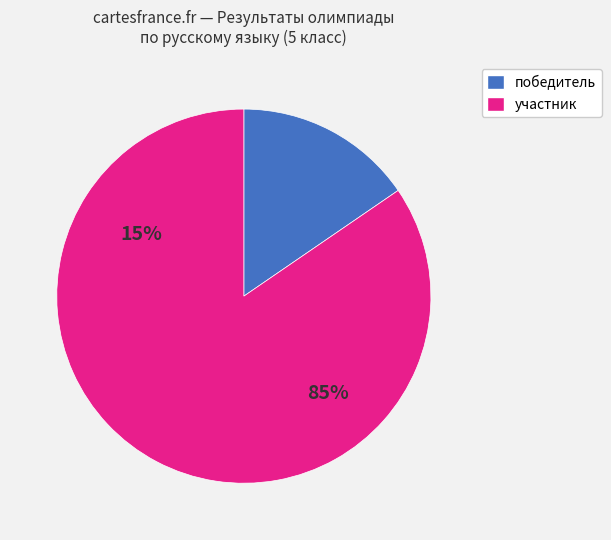

Does any single category account for the majority?

Yes